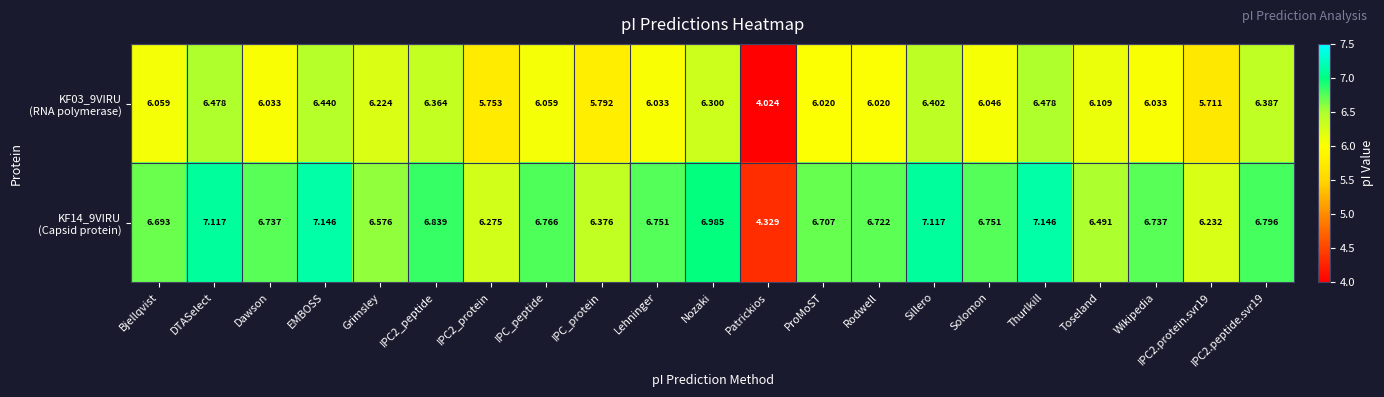

At which category is the sum across all series the highest?

Thurlkill